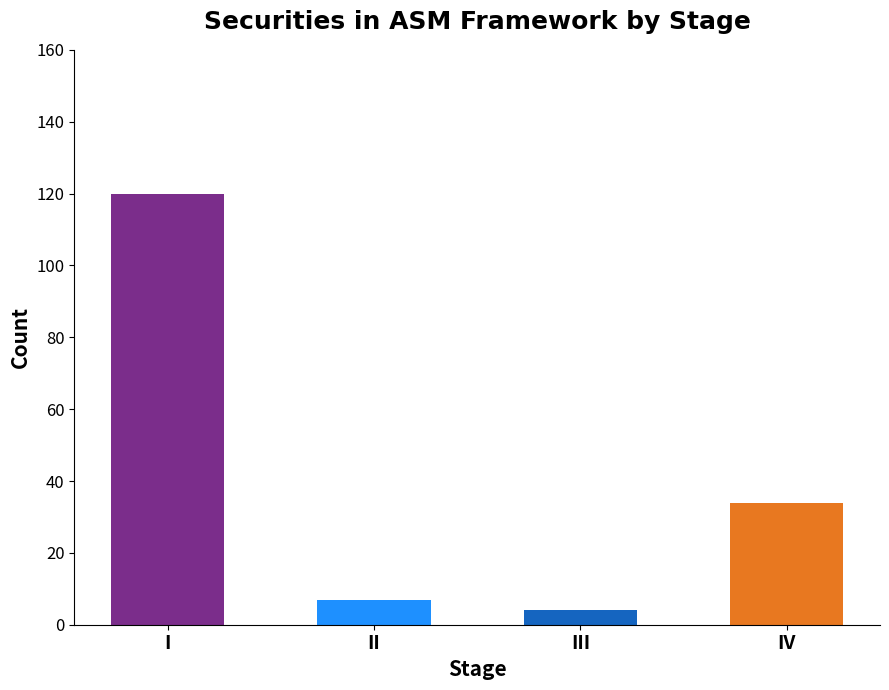

Are the bars horizontal?

No